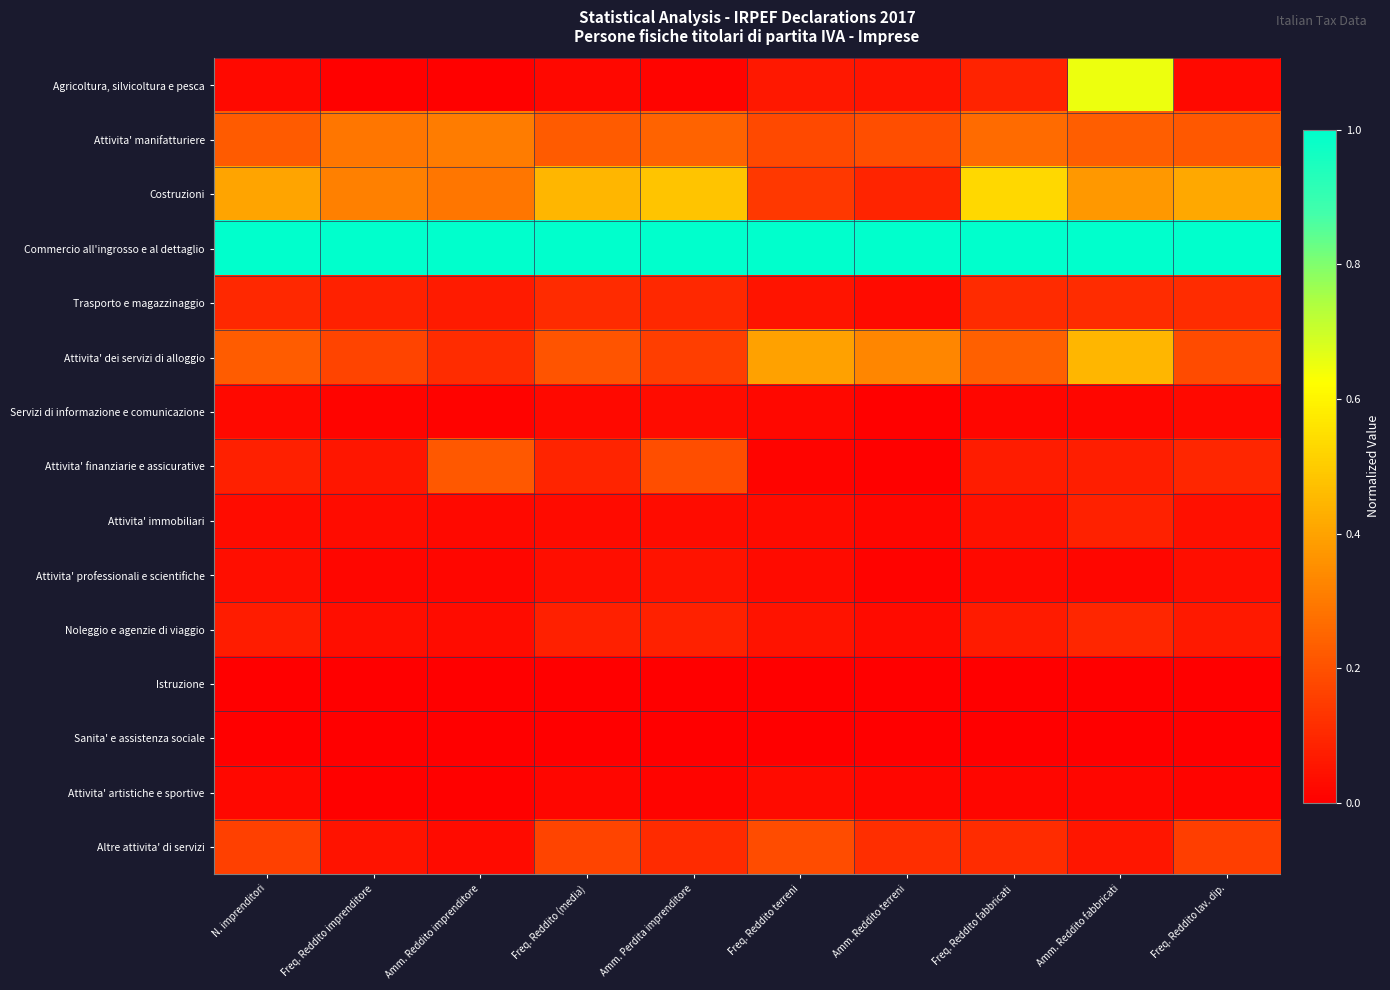

Which series has the widest spread of values?

Agricoltura, silvicoltura e pesca